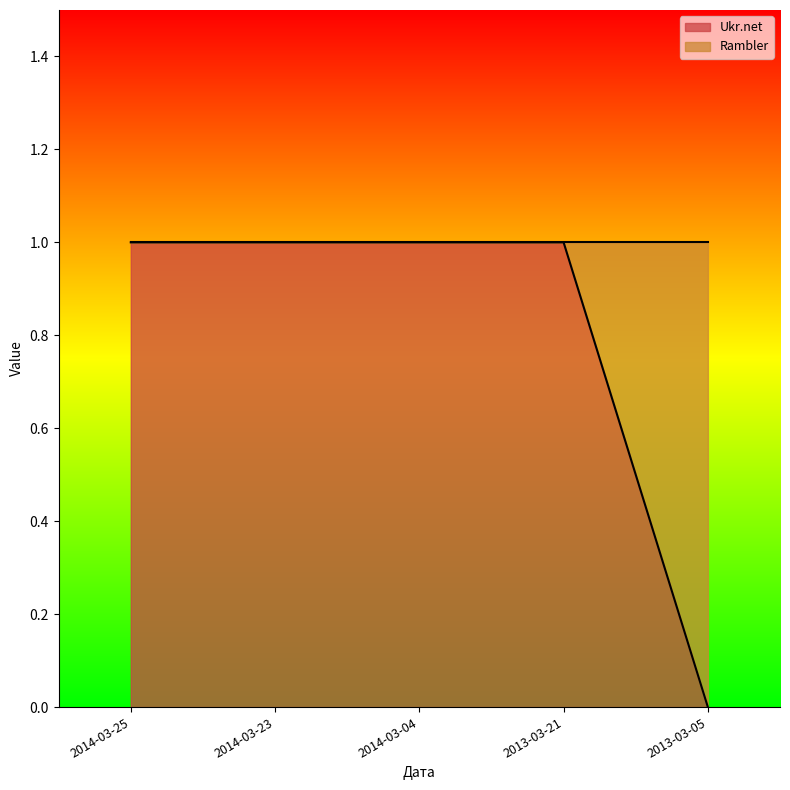

What is the difference between the values at 2013-03-21 and 2013-03-05?

1